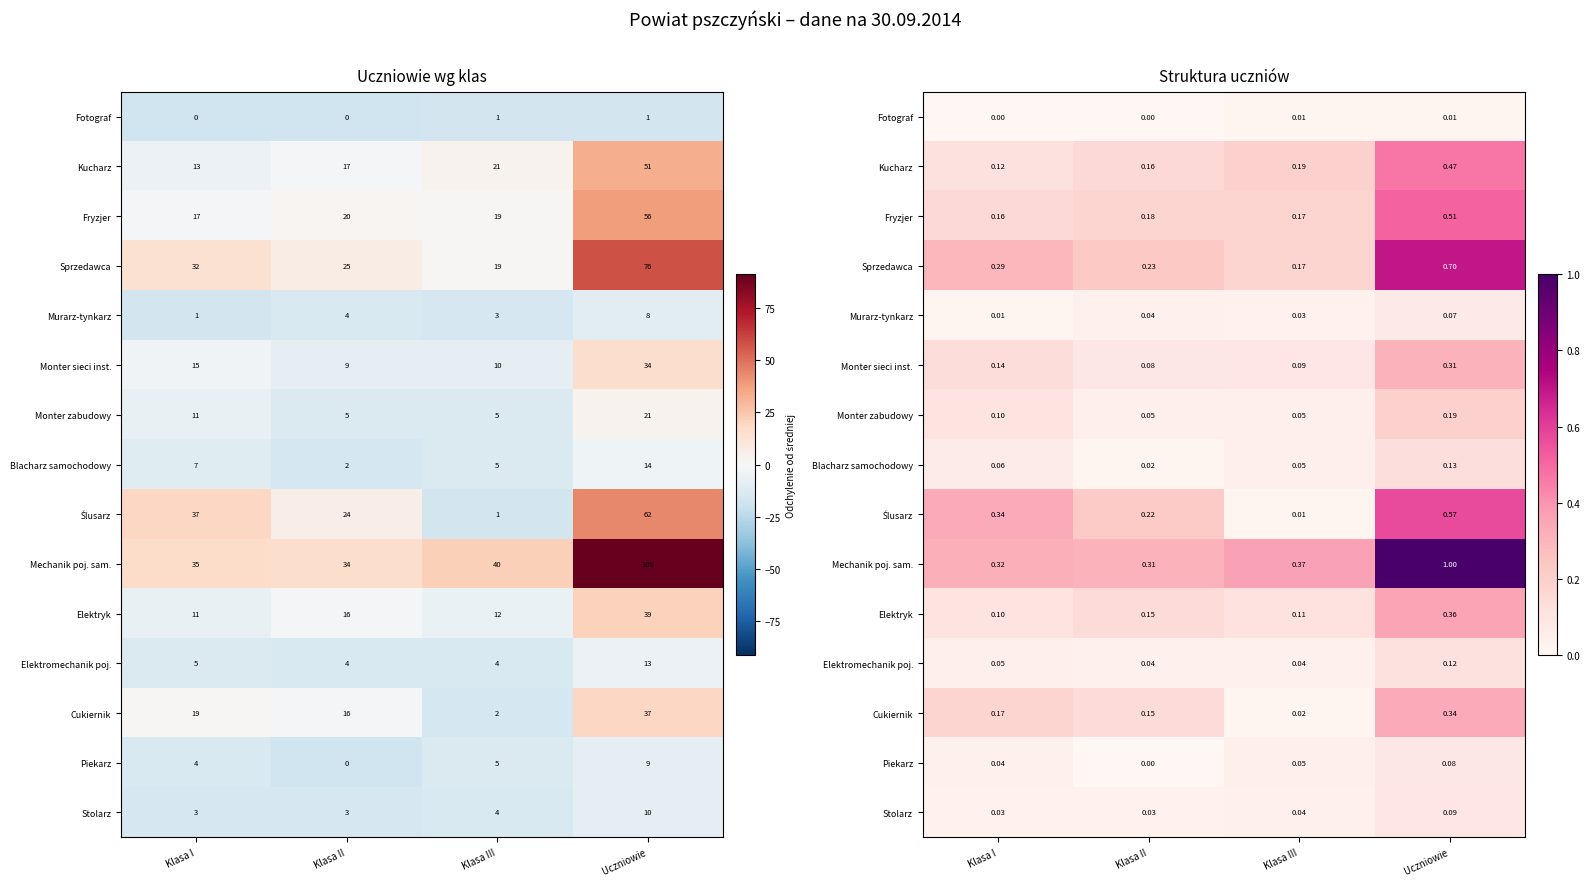

Which has a higher value, Klasa I or Klasa III?

Klasa III